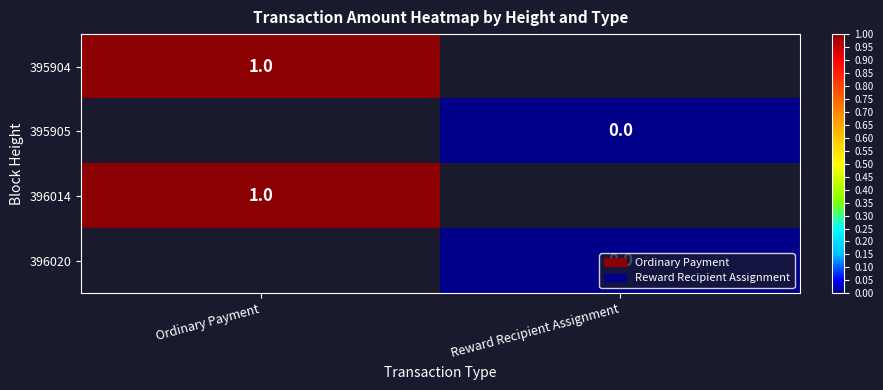

True or false: 396014 has a value of 1 at Ordinary Payment.

True